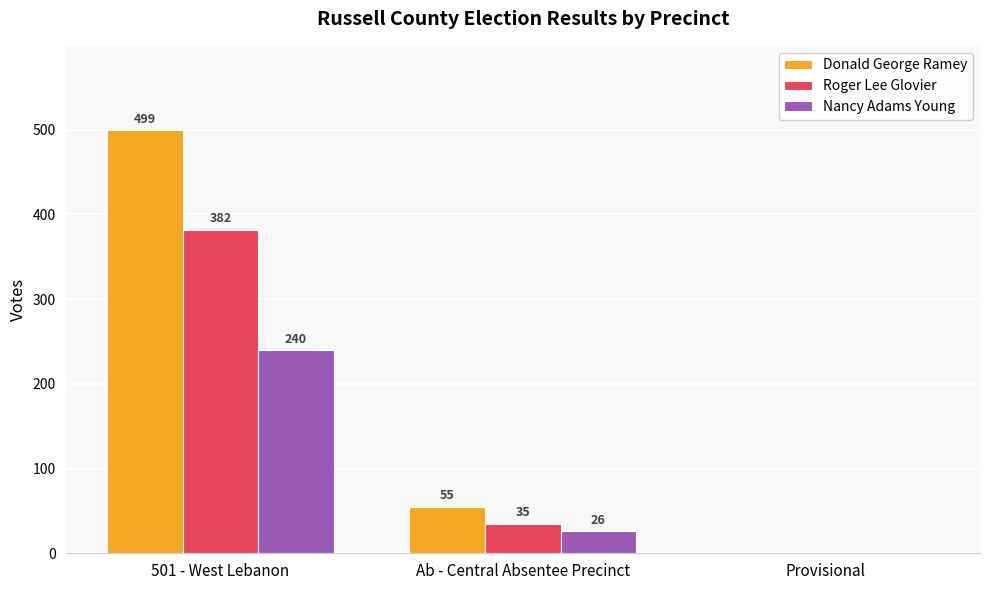

Does the chart contain stacked bars?

No